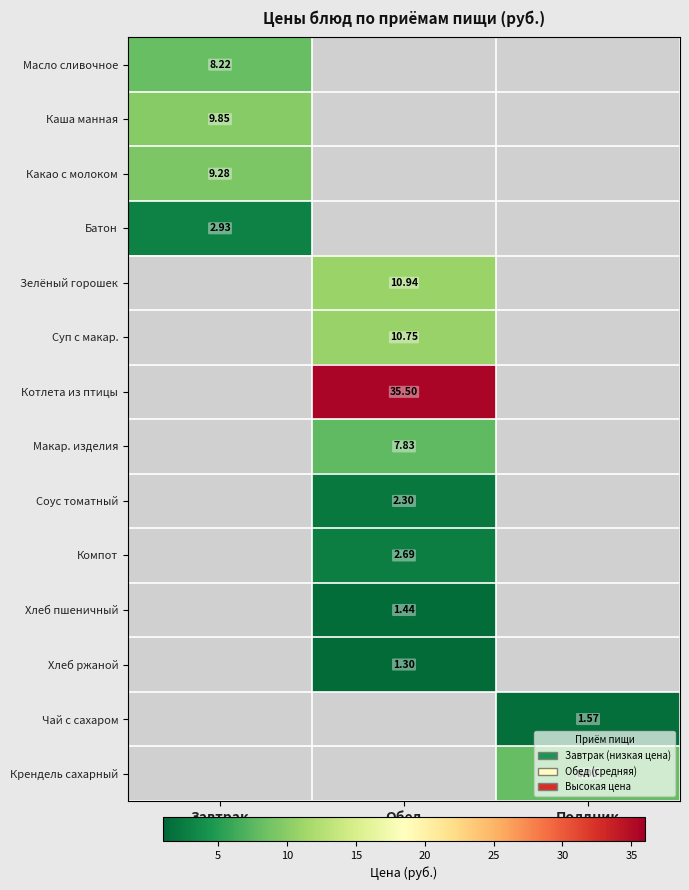

Which label corresponds to the smallest value in the chart?

Обед